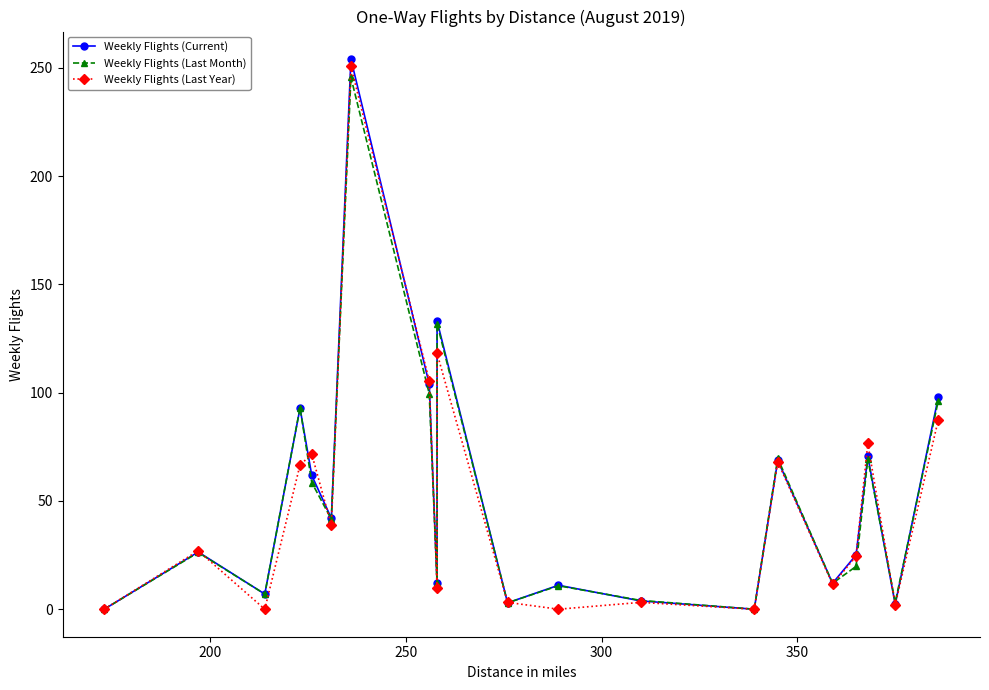

What is the highest value of the Weekly Flights (Current) series?

254.0